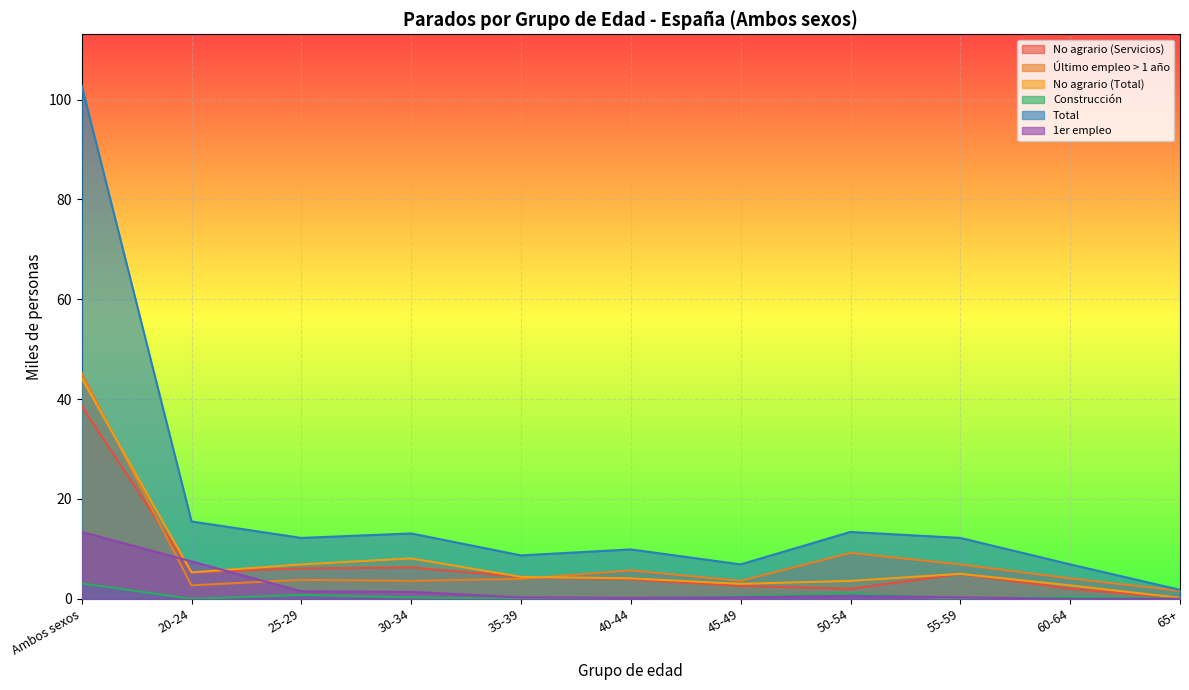

How many intersections are there between Último empleo > 1 año and 1er empleo?

2